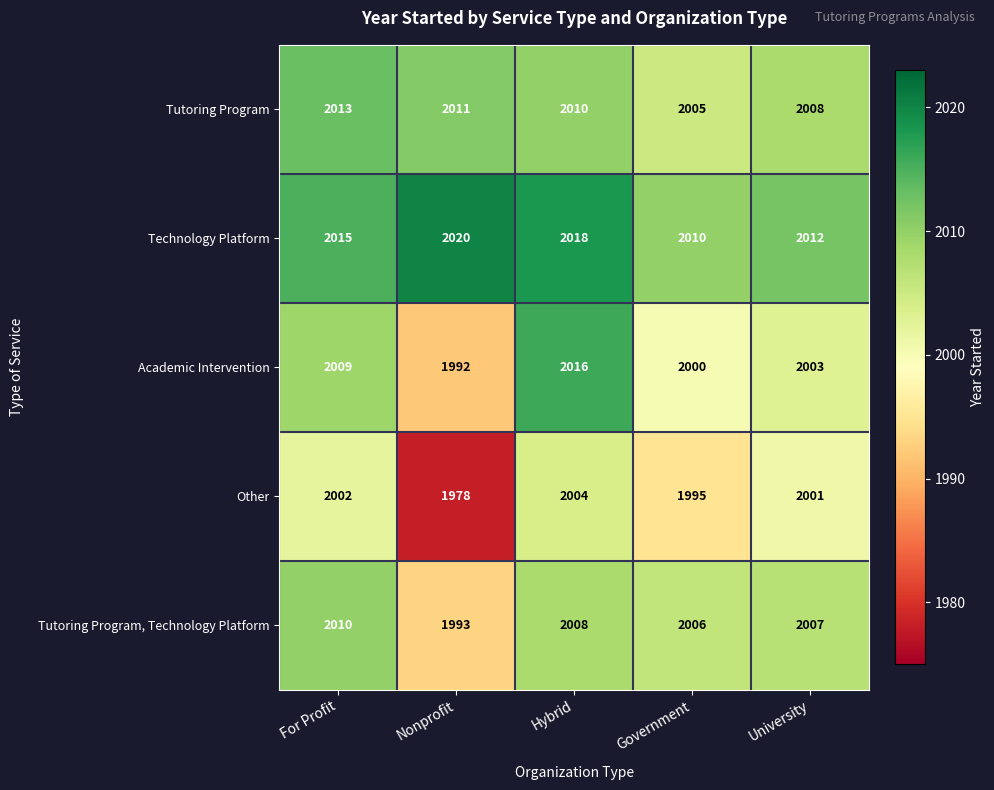

True or false: Tutoring Program, Technology Platform has a value of 2006 at Government.

True